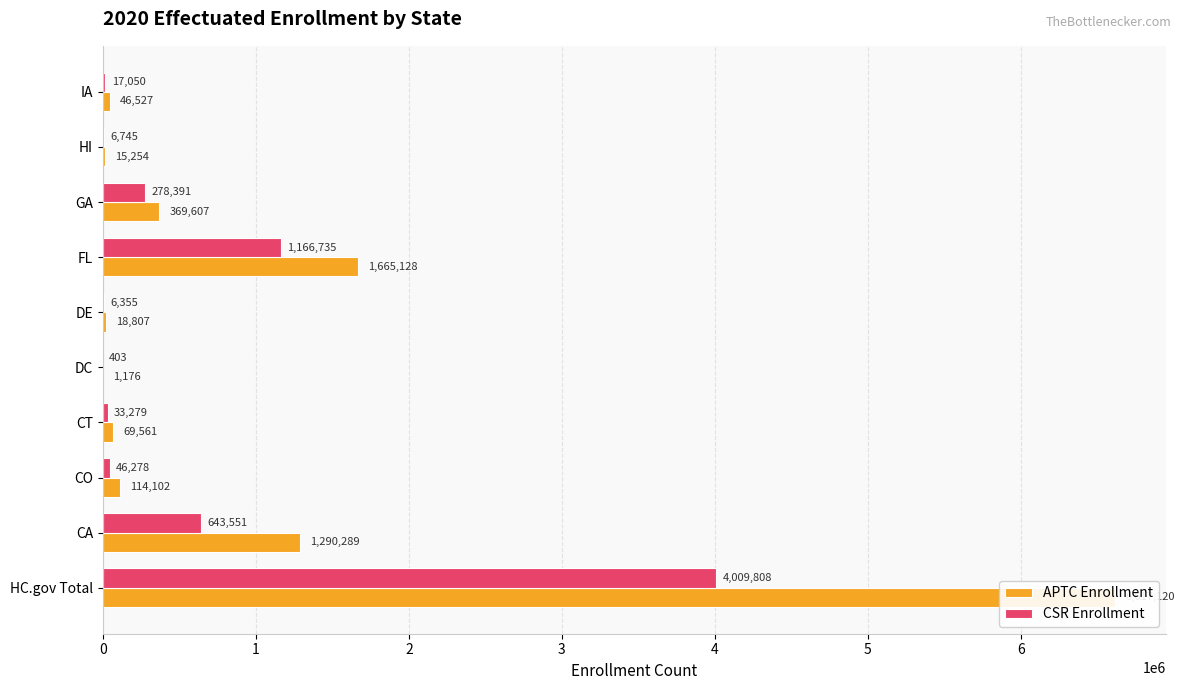

List the series in order of their peak value, lowest first.

CSR Enrollment, APTC Enrollment